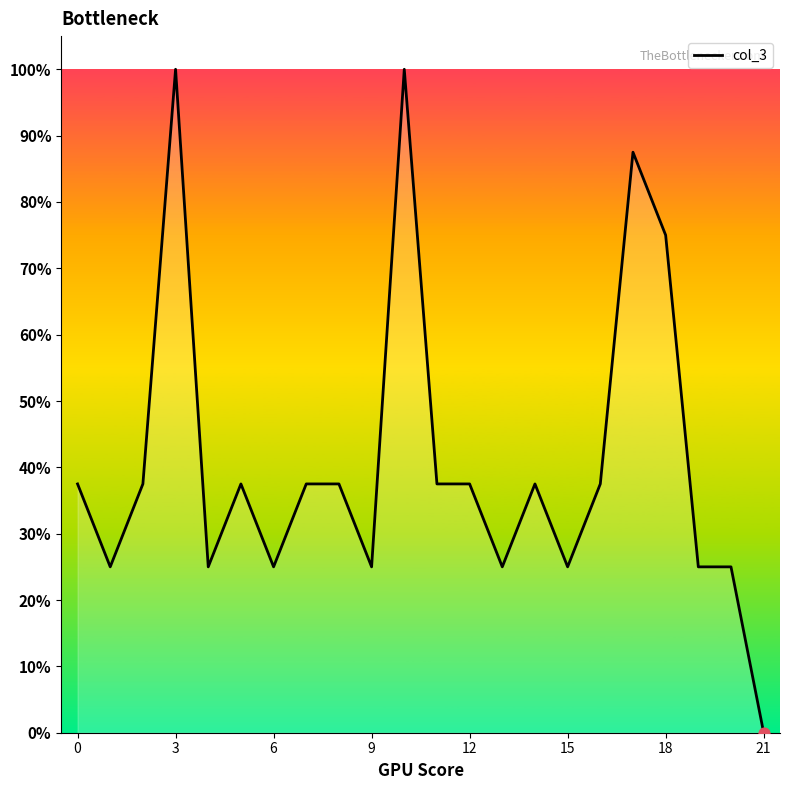

What is the difference between the maximum and minimum values?

100.0